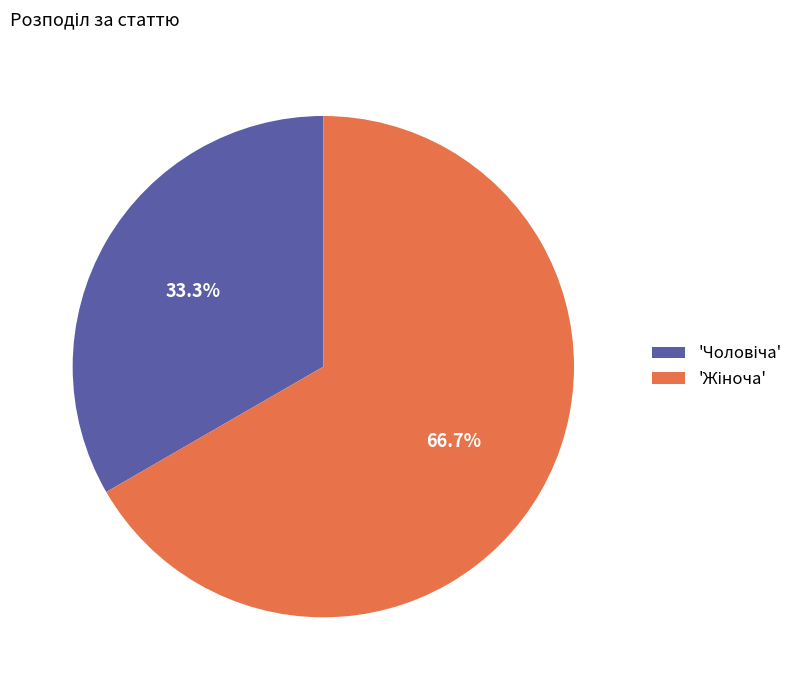

Is there any slice that represents more than half of the pie?

Yes